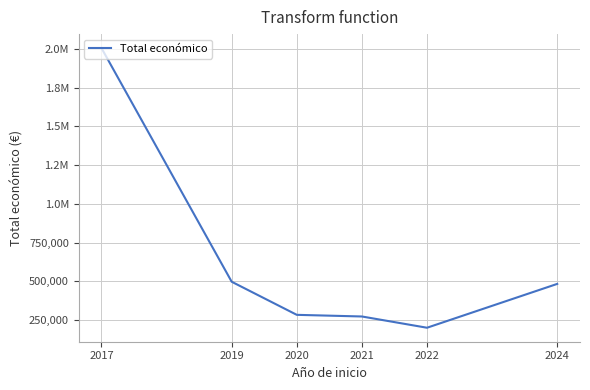

Rank the categories by value from lowest to highest.

2022, 2021, 2020, 2024, 2019, 2017